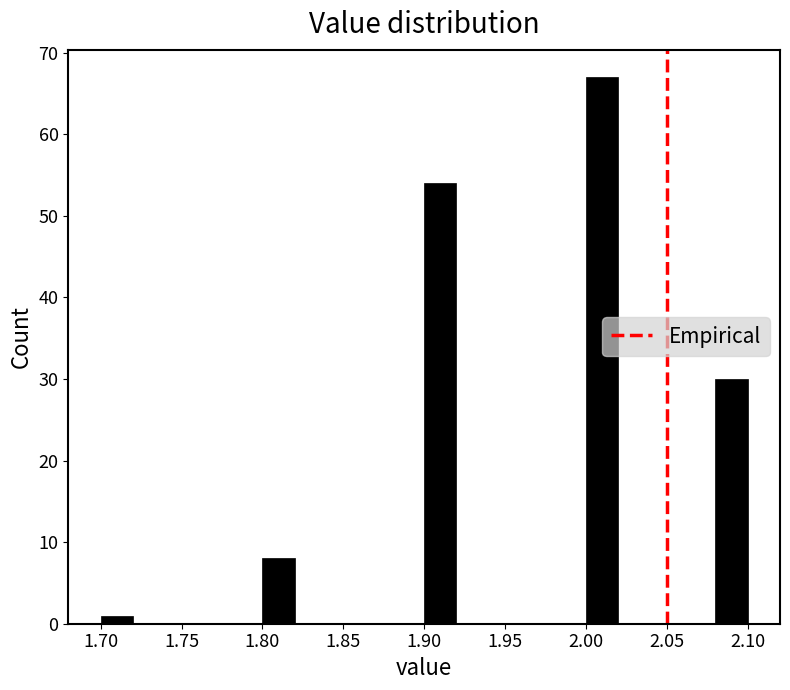

What is the height of the bar covering 1.70 to 1.72 on the x-axis? The values are not printed on the chart, so give them approximately, as read against the axis.

1